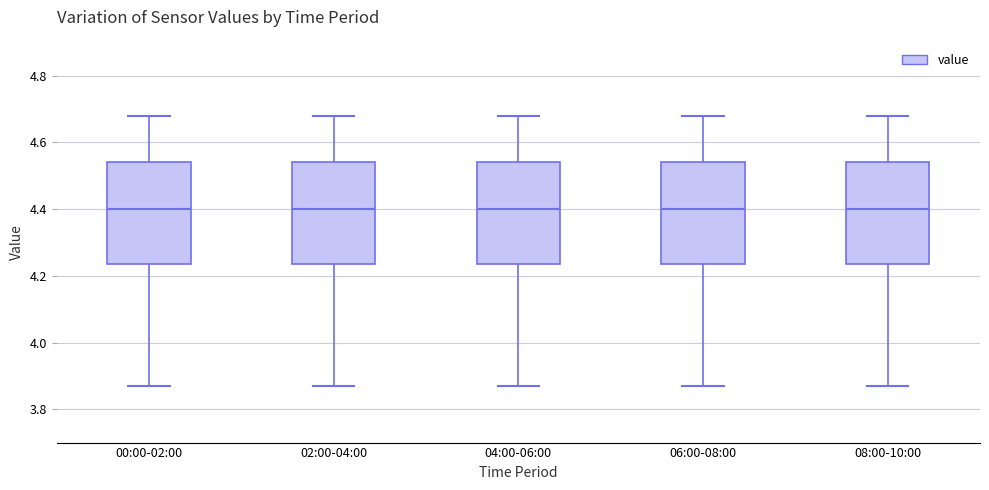

Reading left to right, read every box against the y-axis: the position of its median line, the range the box covers, and the ends of its whiskers. The values are not printed on the chart, so give them approximately, as read against the axis.

00:00-02:00: median 4.40, box 4.24 to 4.54, whiskers 3.88 to 4.68
02:00-04:00: median 4.40, box 4.24 to 4.54, whiskers 3.88 to 4.68
04:00-06:00: median 4.40, box 4.24 to 4.54, whiskers 3.88 to 4.68
06:00-08:00: median 4.40, box 4.24 to 4.54, whiskers 3.88 to 4.68
08:00-10:00: median 4.40, box 4.24 to 4.54, whiskers 3.88 to 4.68